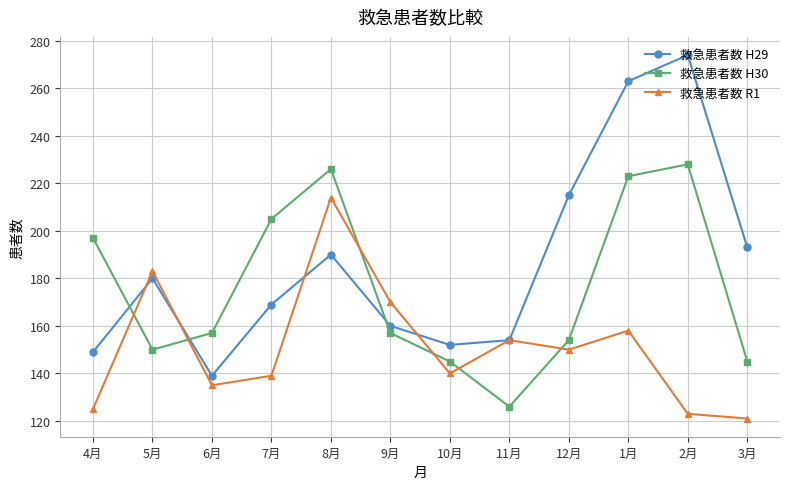

The value of 救急患者数 H29 at 7月 is 111. True or false?

False